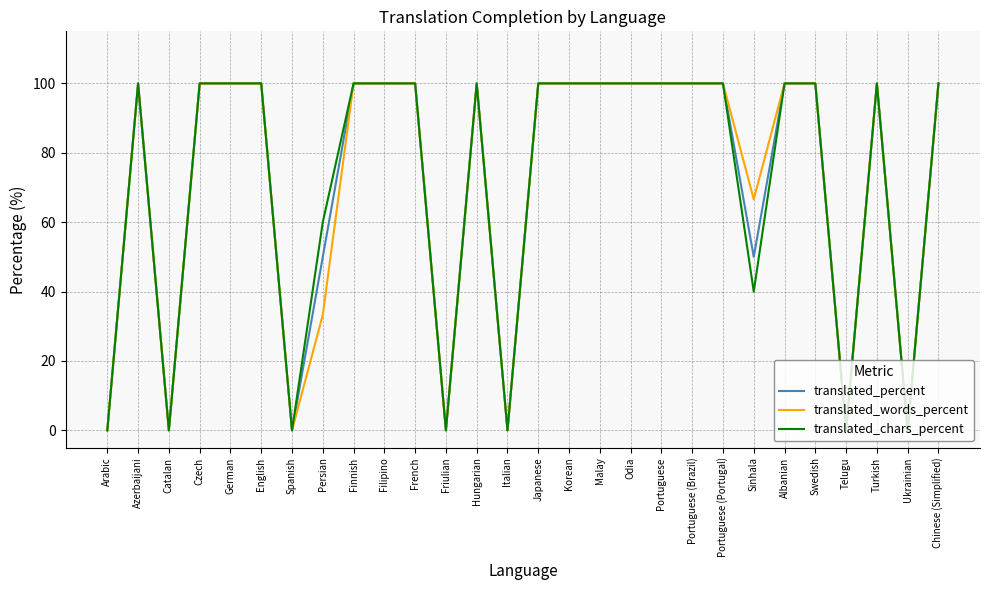

What position from the left is Korean?

16